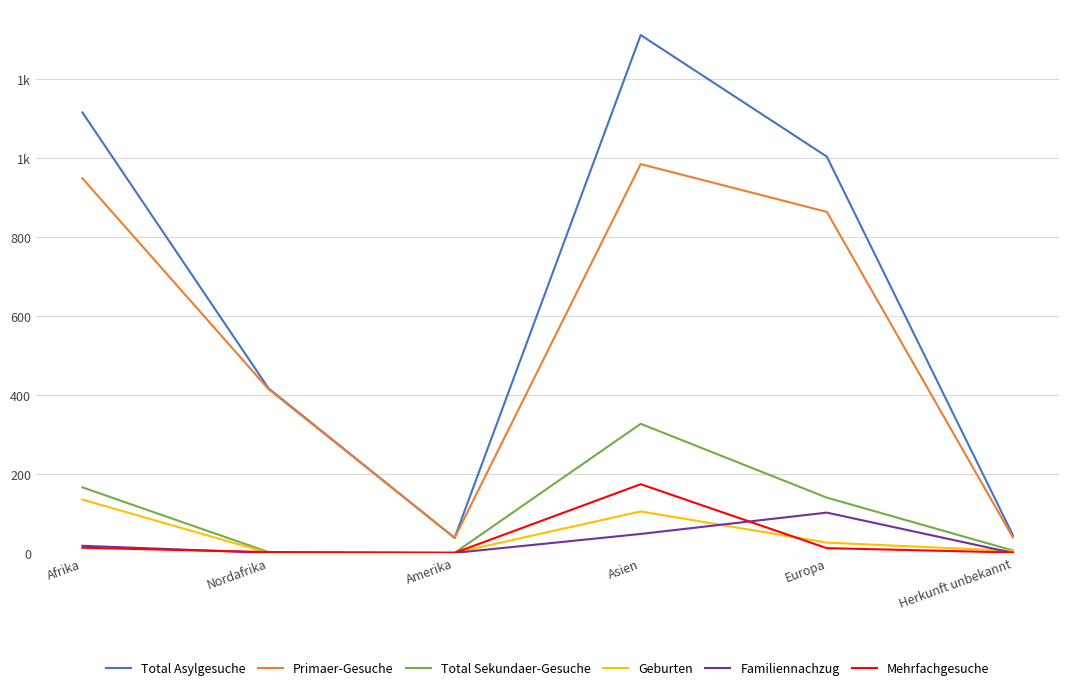

True or false: Mehrfachgesuche and Geburten cross at least once.

True